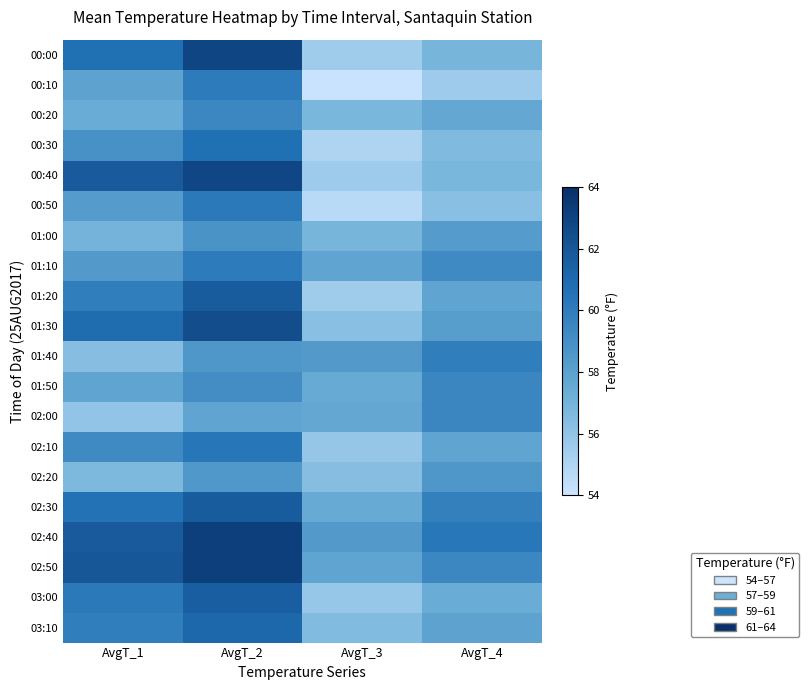

What is the spread (max minus min) of values at AvgT_3?

4.3